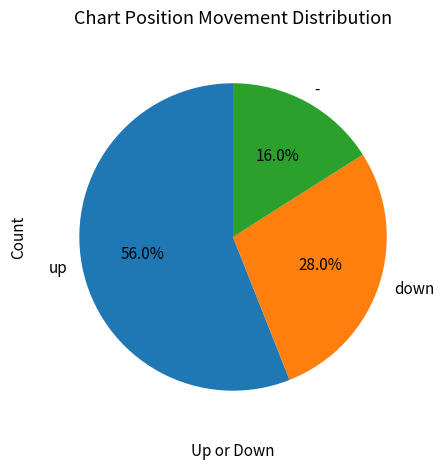

To the nearest percent, what portion does up represent?

56%